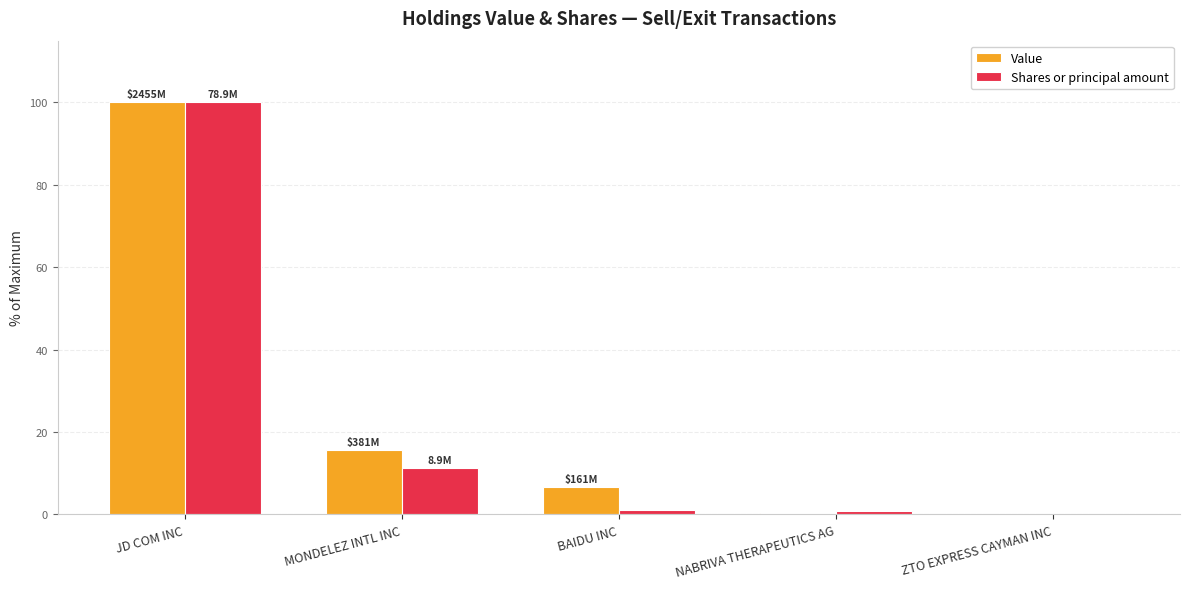

At which label is Value closest to 50?

MONDELEZ INTL INC